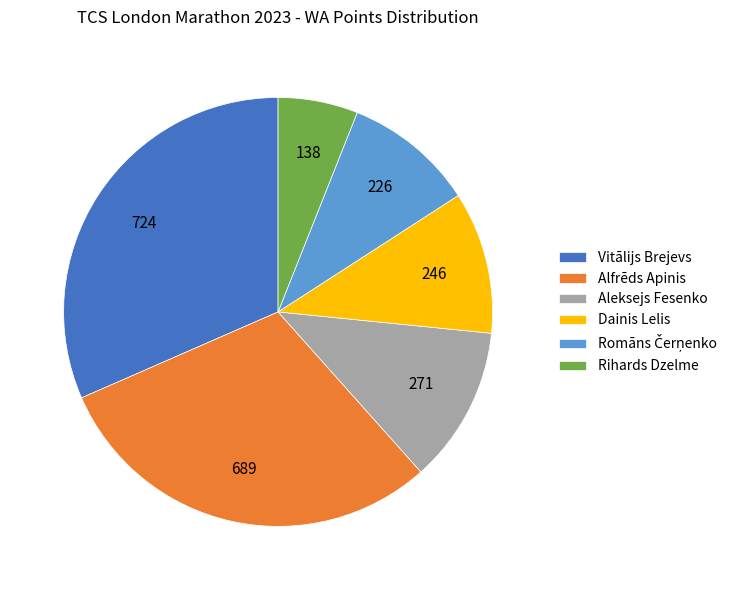

How many segments does this pie chart have?

6